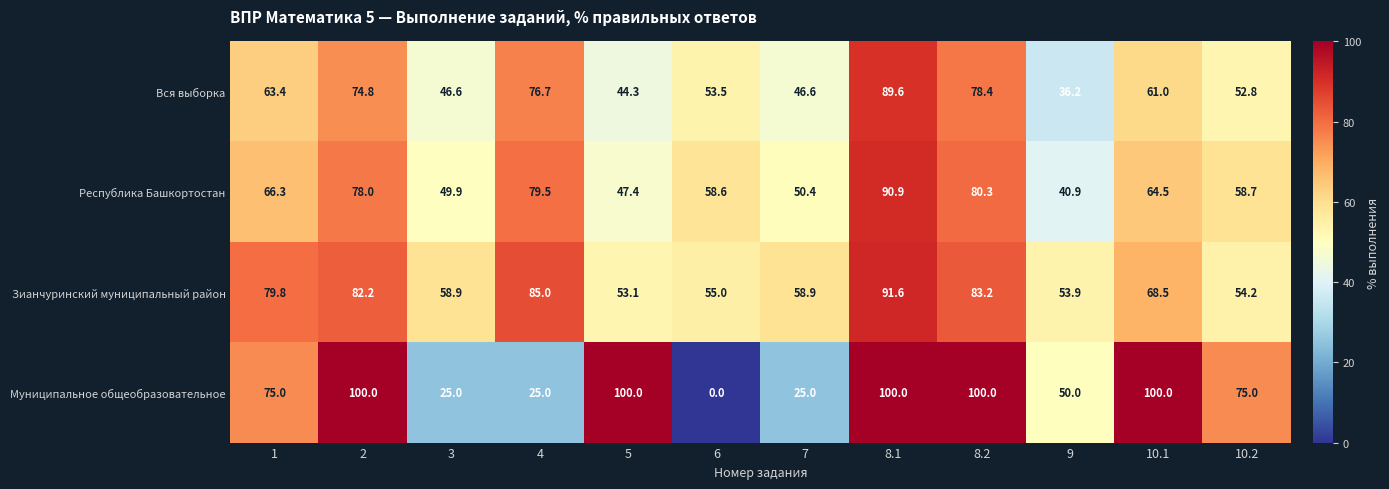

Where is Зианчуринский муниципальный район nearest to the value 72?

10.1